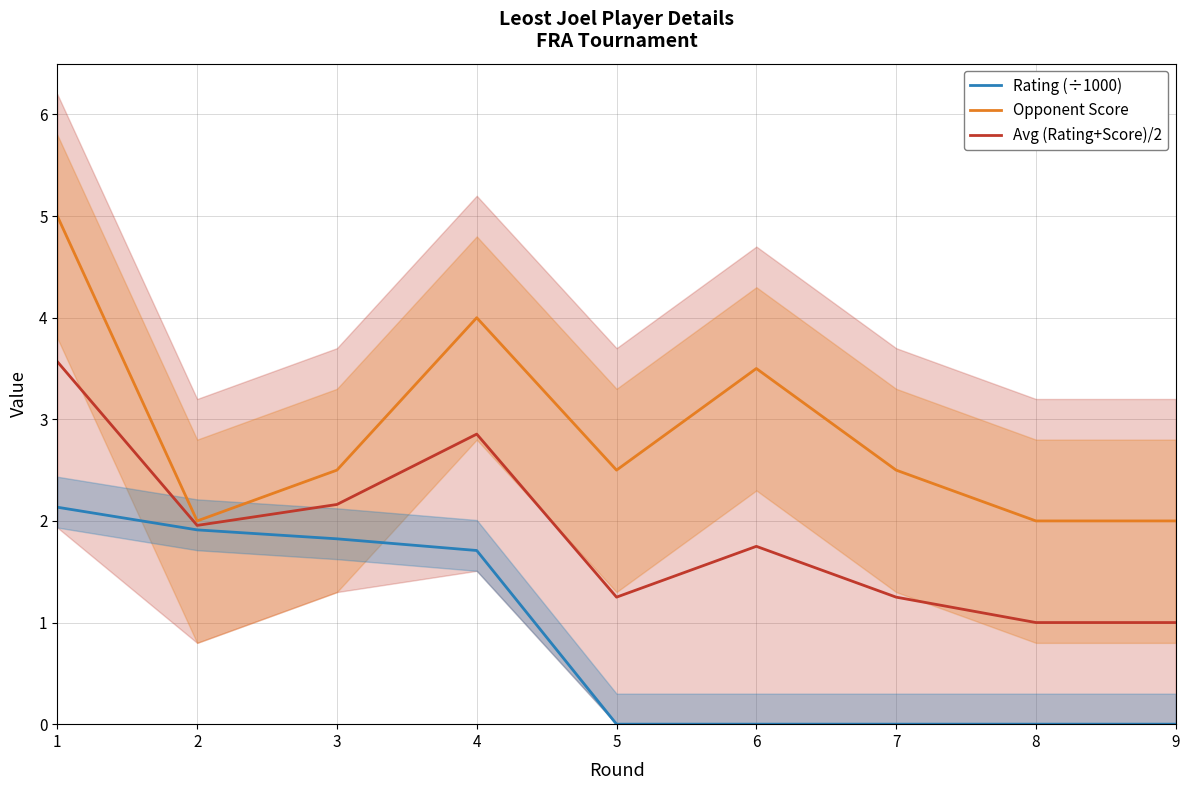

Which series has the largest range (max minus min)?

Opponent Score